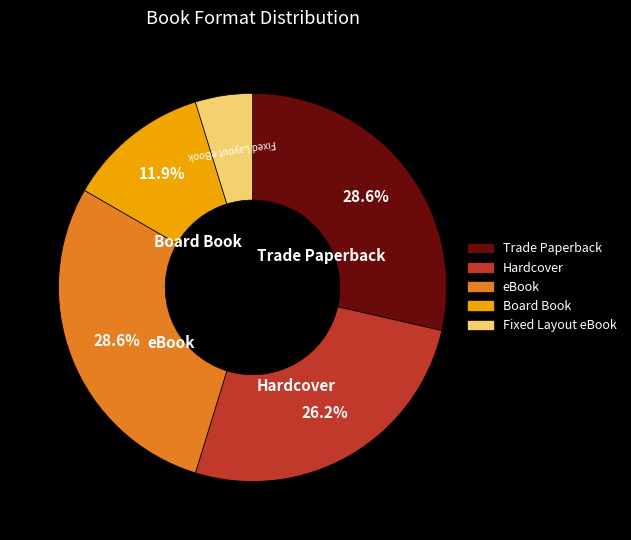

Does Board Book account for over 50% of the chart?

No